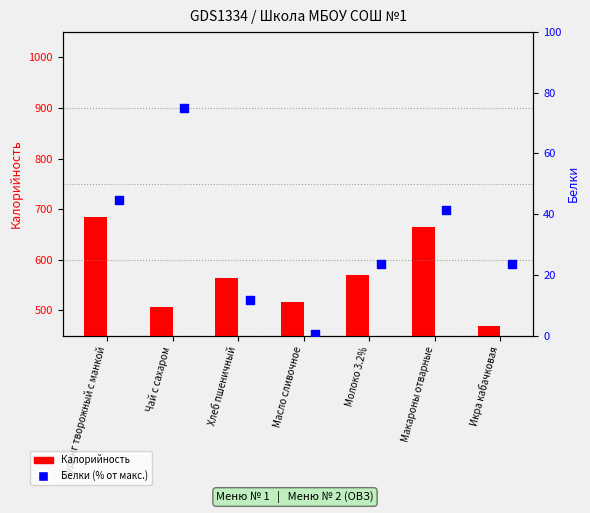

Is the value of Калорийность at Хлеб пшеничный greater than the value of Белки (% от макс.) at Масло сливочное?

Yes